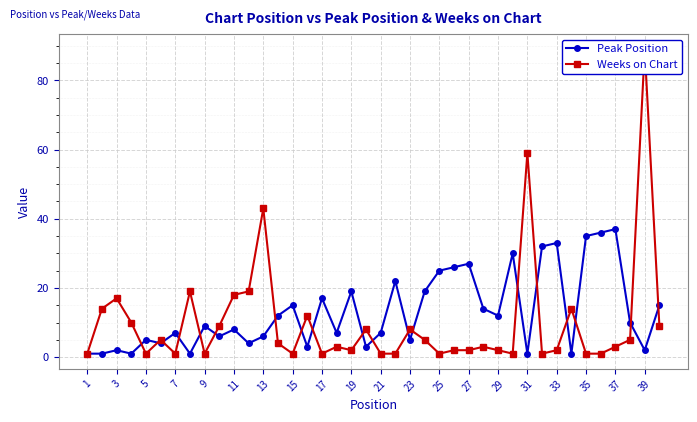

Which category has the lowest value in the Weeks on Chart series?

1